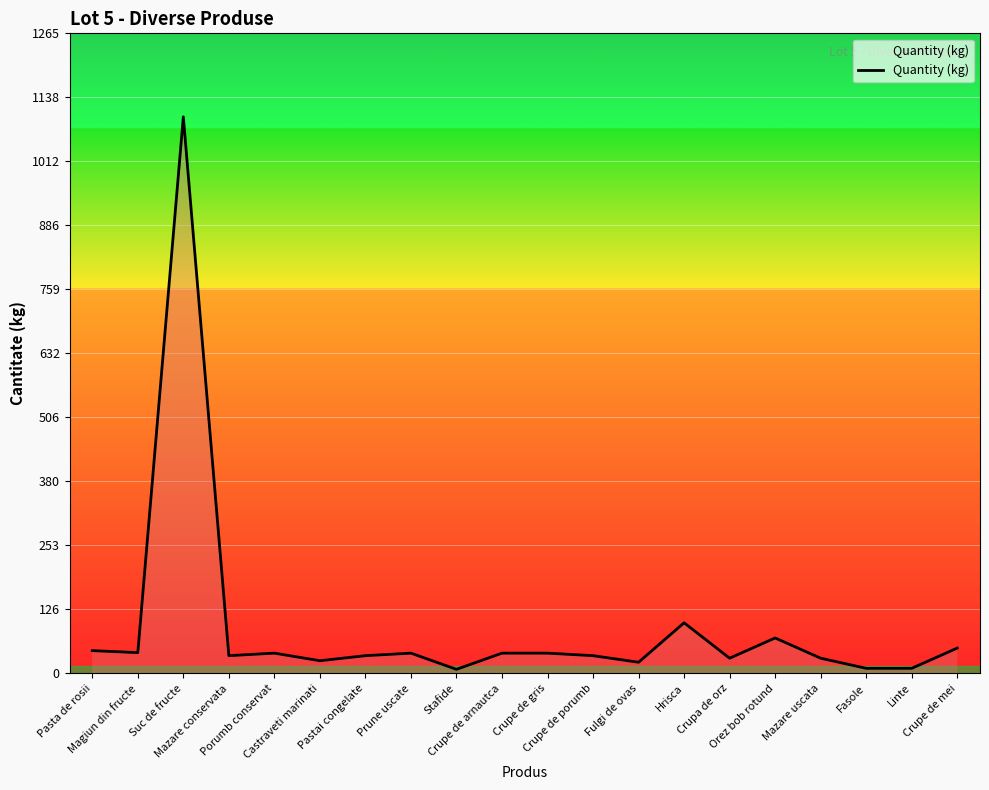

True or false: the data shows 1922 at Suc de fructe.

False